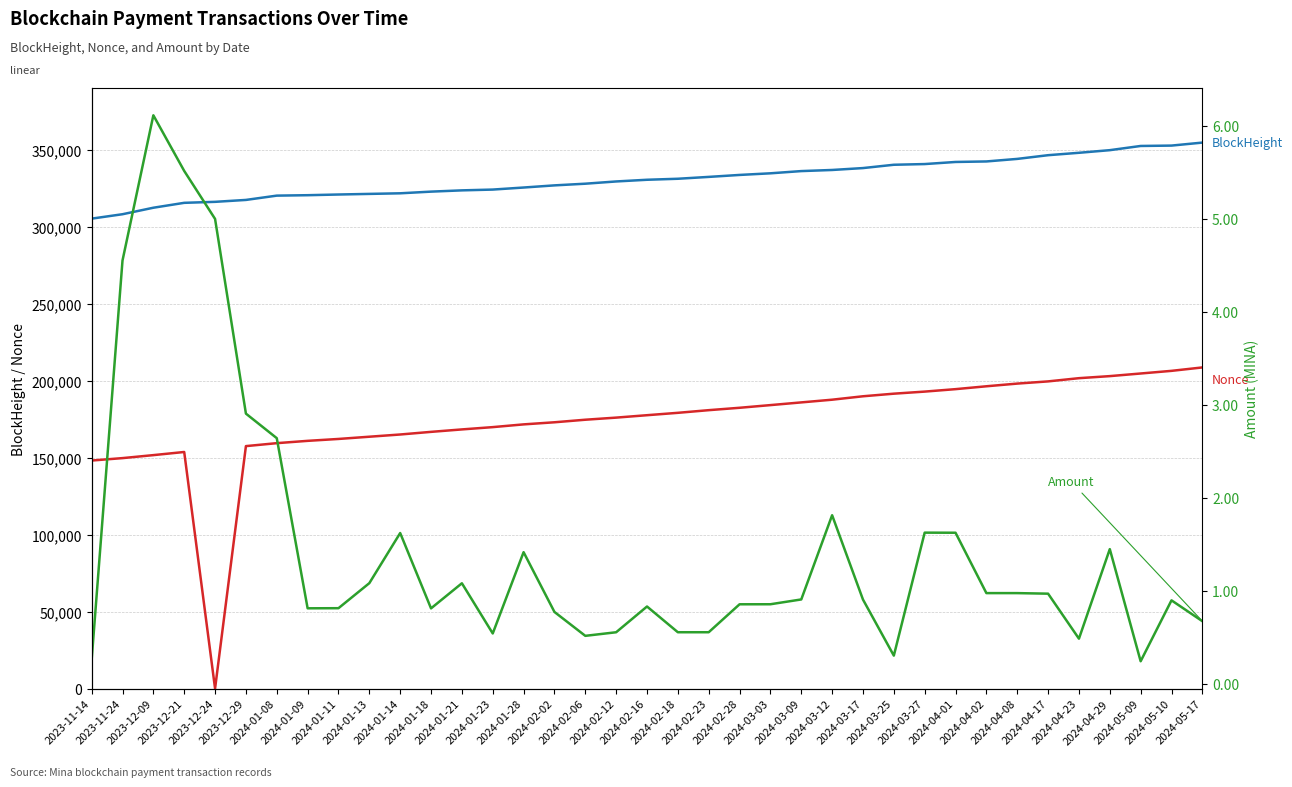

Is this an area chart (filled region under the line)?

No